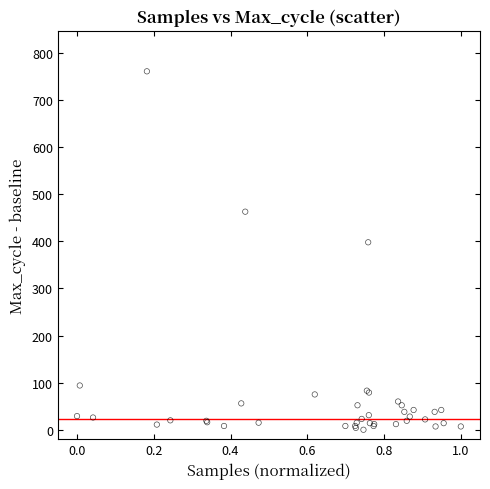

What Y value in the scatter plot is closest to 380?

398